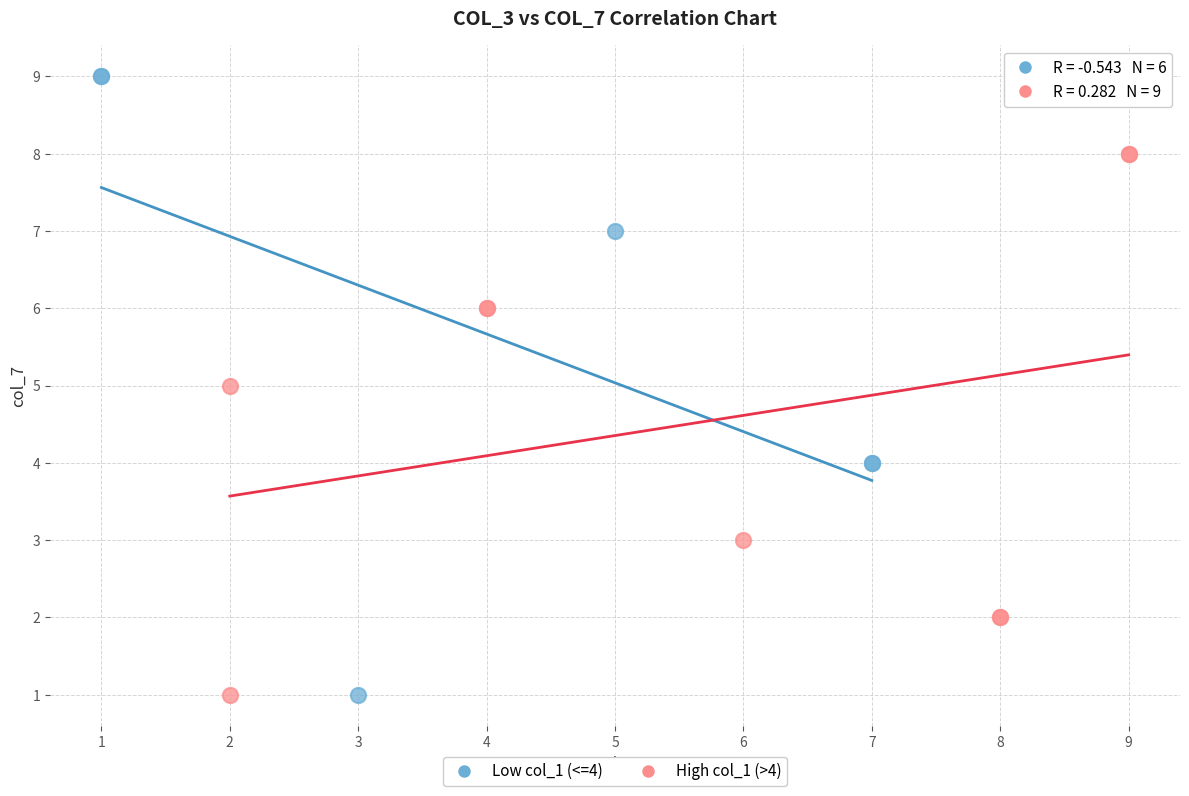

What are all the series names shown in the legend?

Low col_1 (<=4), High col_1 (>4)